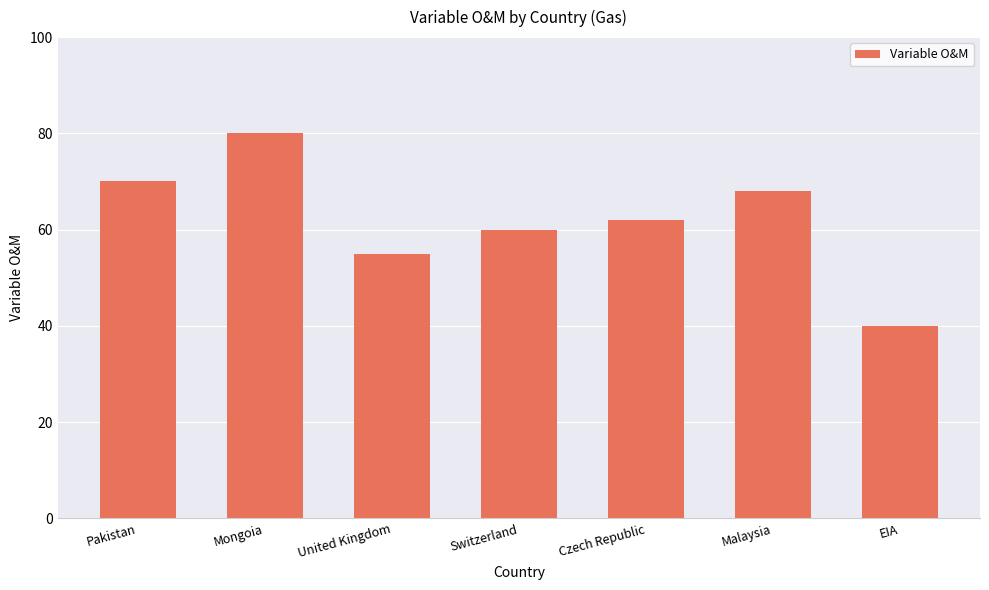

What is the change in value from Pakistan to EIA?

-30